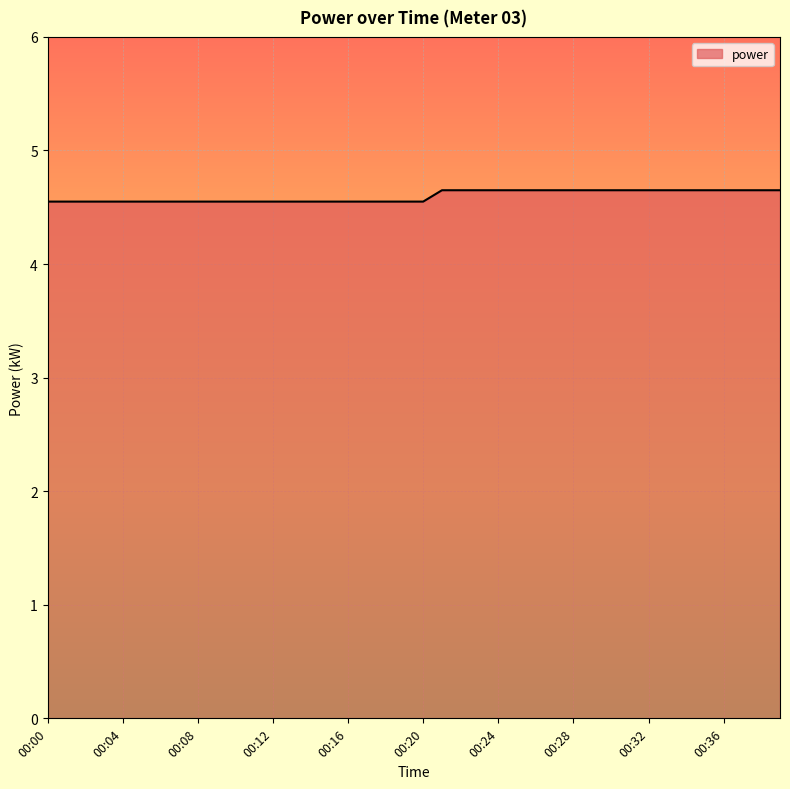

What is the greatest value displayed?

4.7